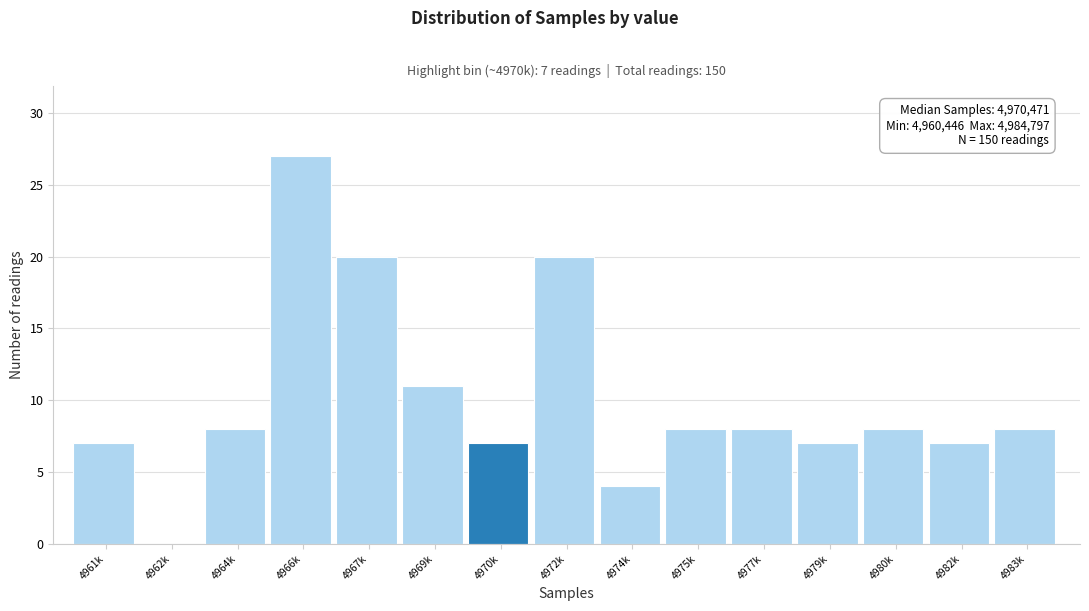

Reading left to right, transcribe all the data shown in this chart.

4961k=7	4962k=0	4964k=8	4966k=27	4967k=20	4969k=11	4970k=7	4972k=20	4974k=4	4975k=8	4977k=8	4979k=7	4980k=8	4982k=7	4983k=8